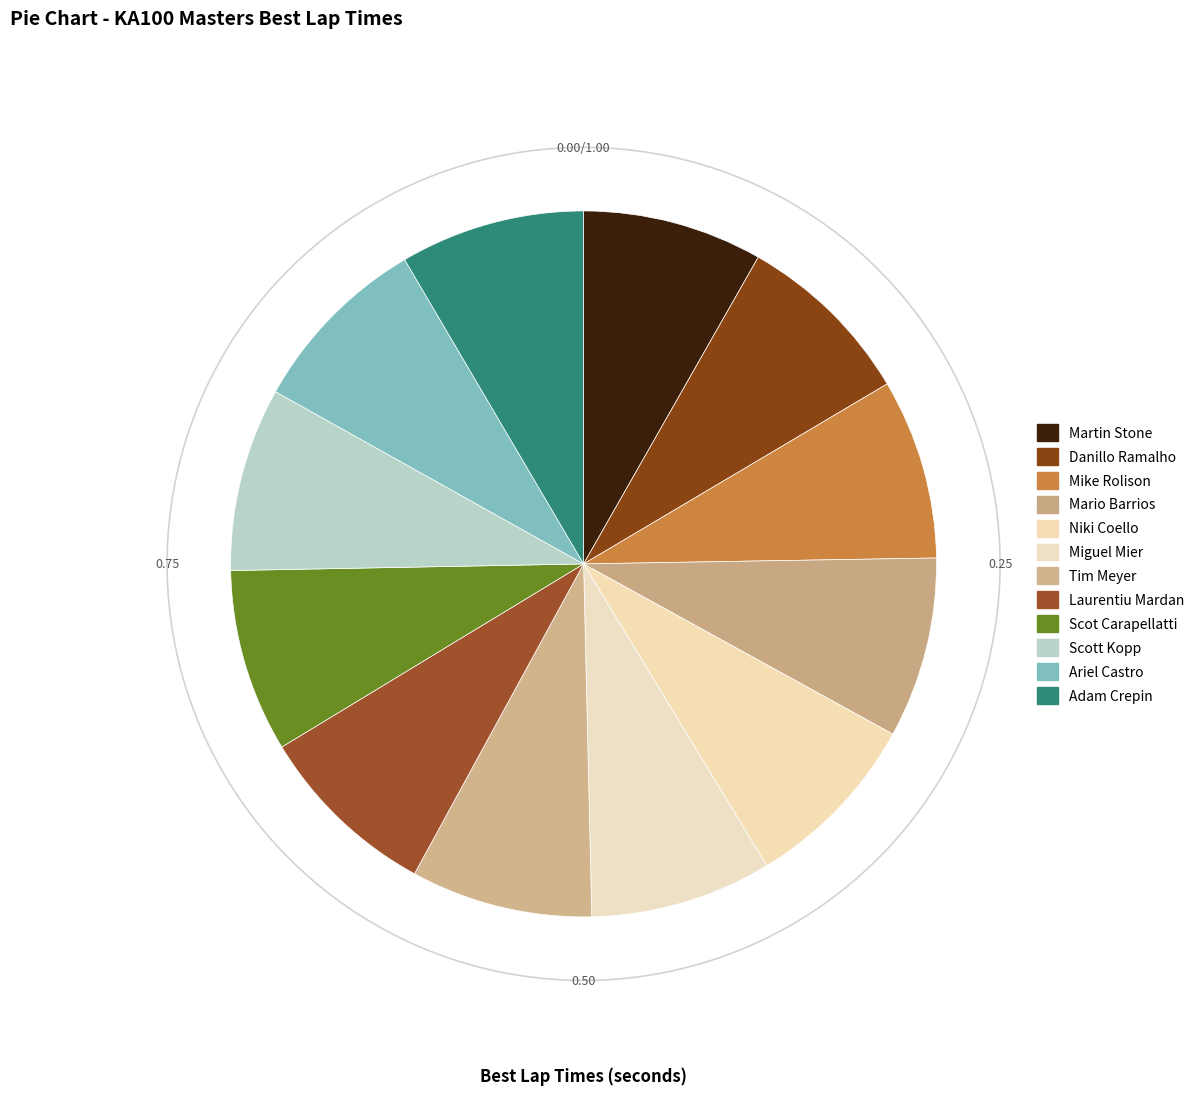

Does Laurentiu Mardan represent more than half of the total?

No